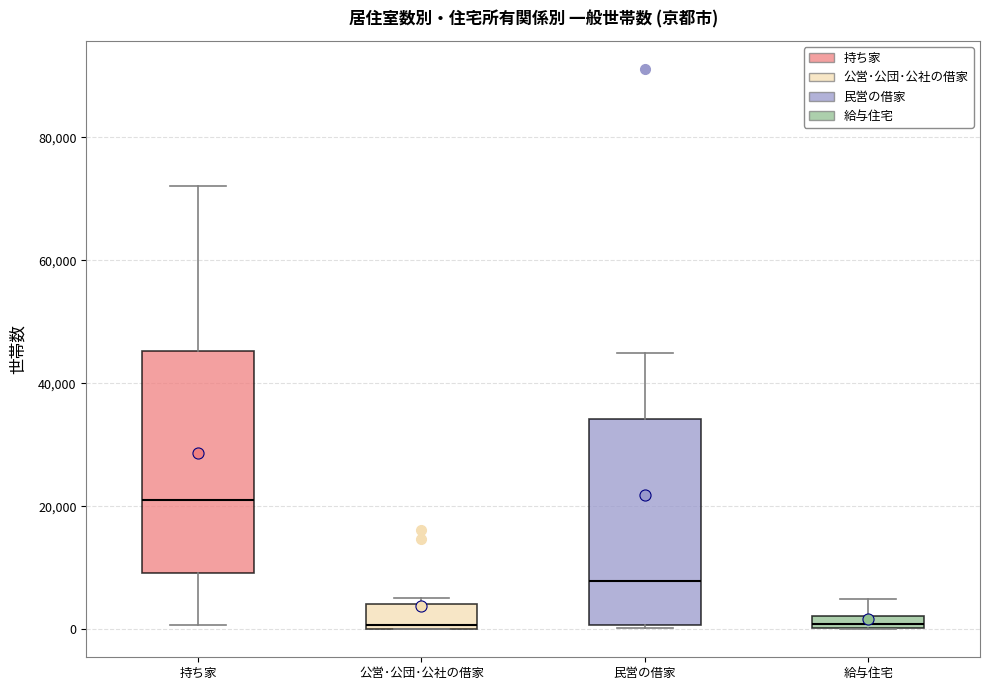

Which box is the tallest, from its lower edge to its upper edge?

持ち家